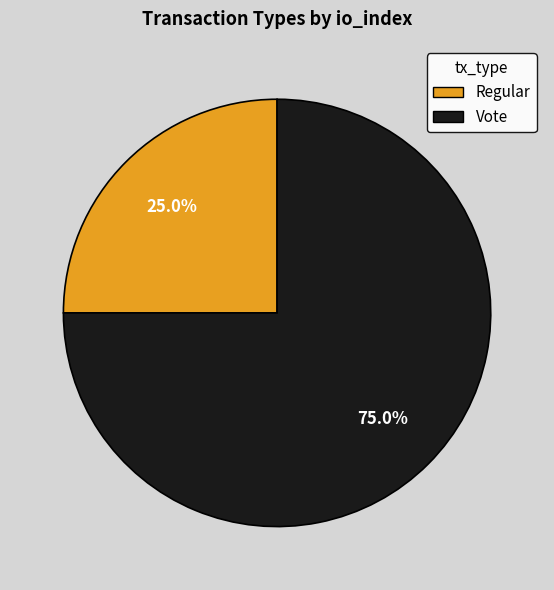

Which slice is the smallest?

Regular